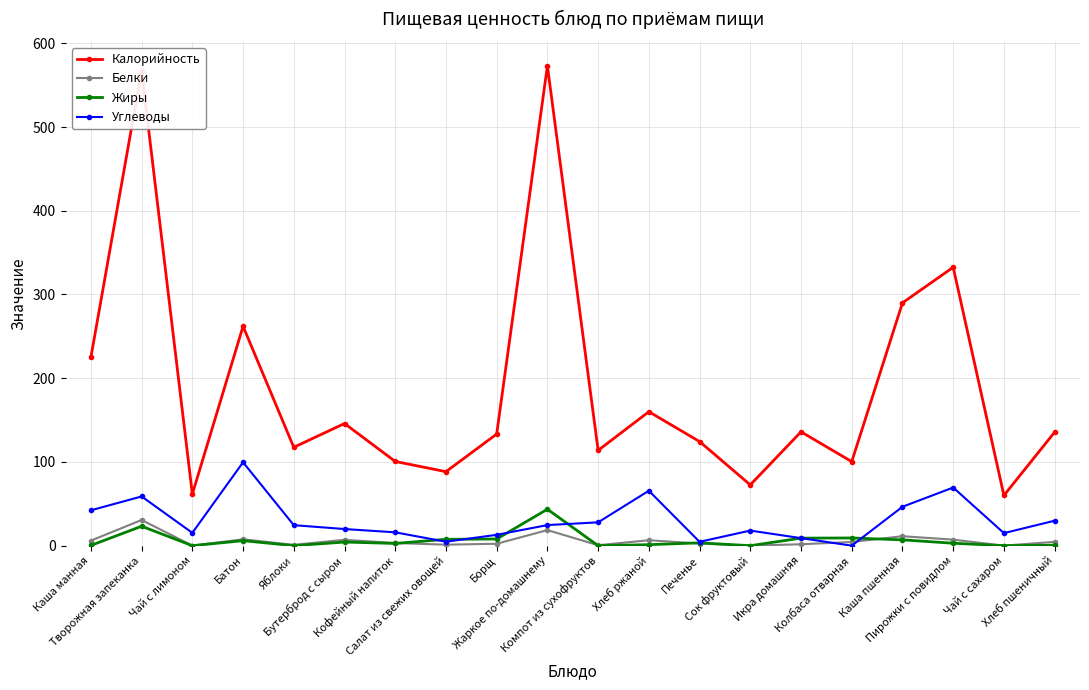

In Углеводы, how many points are higher than both neighbors (excluding endpoints)?

5